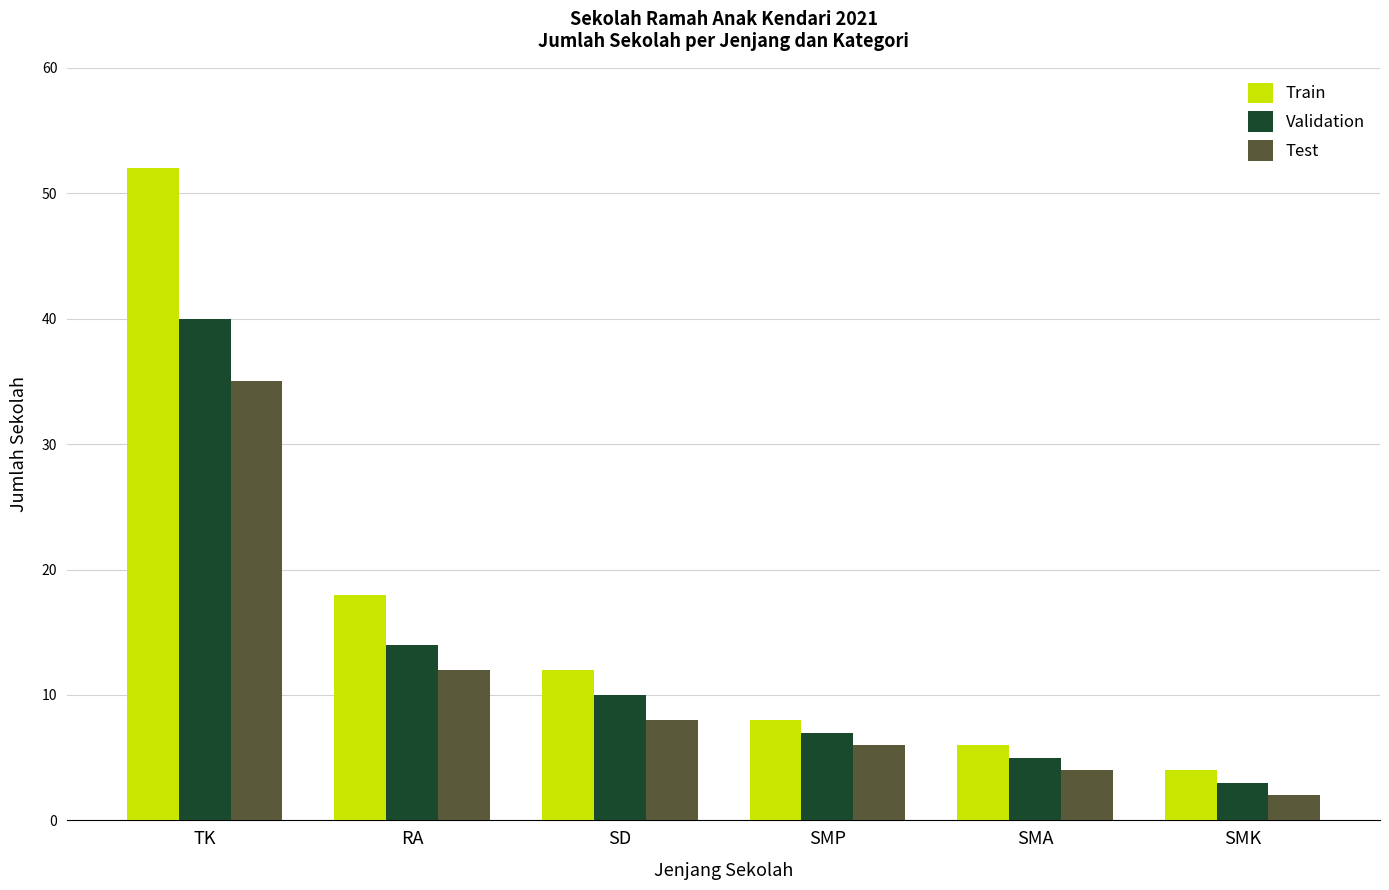

The Test series shows 1 at SMA. True or false?

False